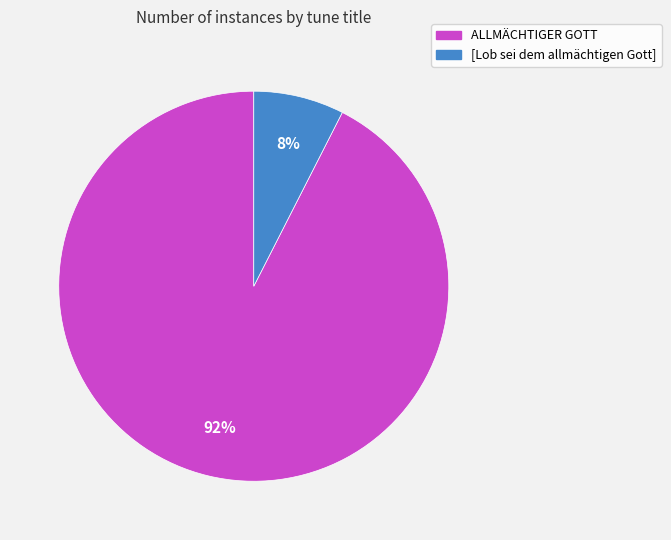

Which category has the biggest portion of the pie?

ALLMÄCHTIGER GOTT